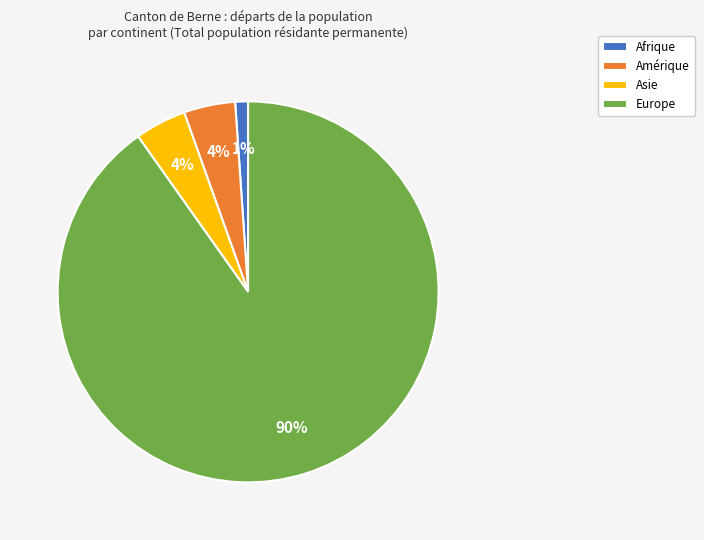

To the nearest percent, what portion does Asie represent?

4%